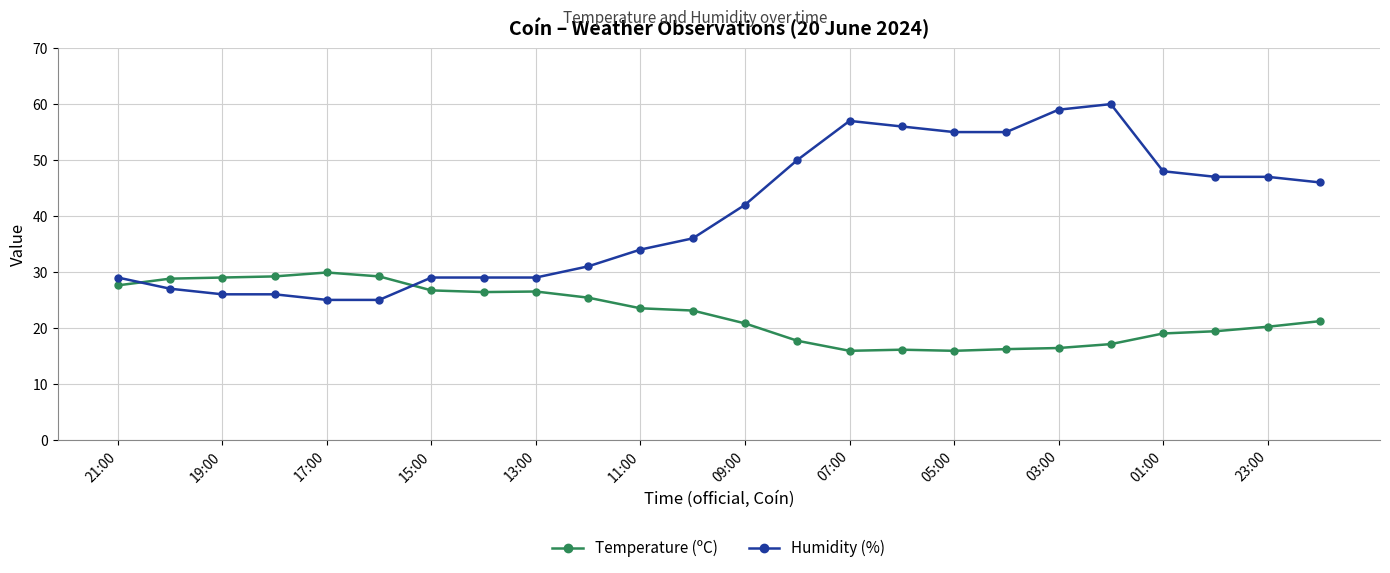

Which series has the largest range (max minus min)?

Humidity (%)